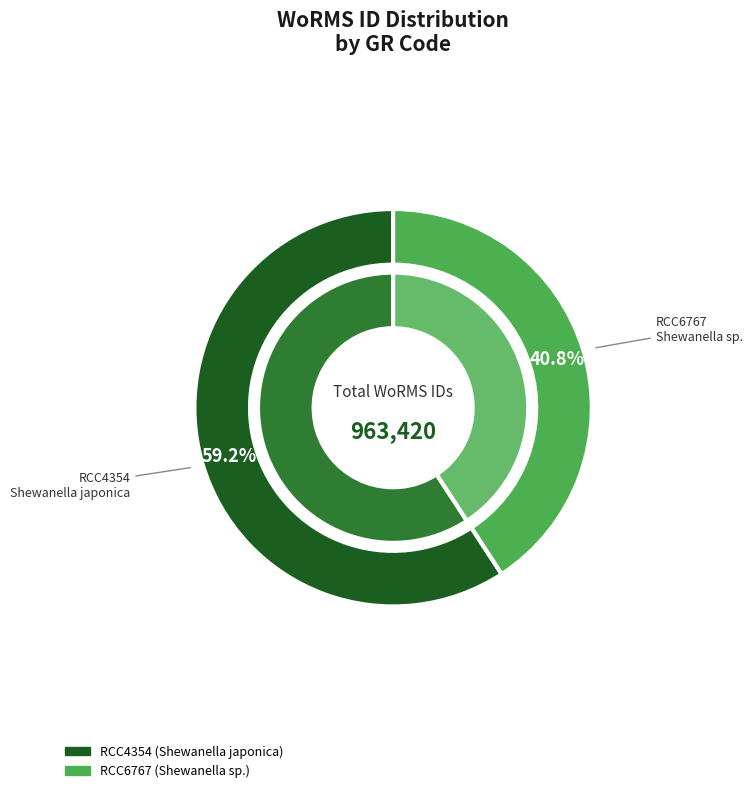

Which category has the biggest portion of the pie?

RCC4354